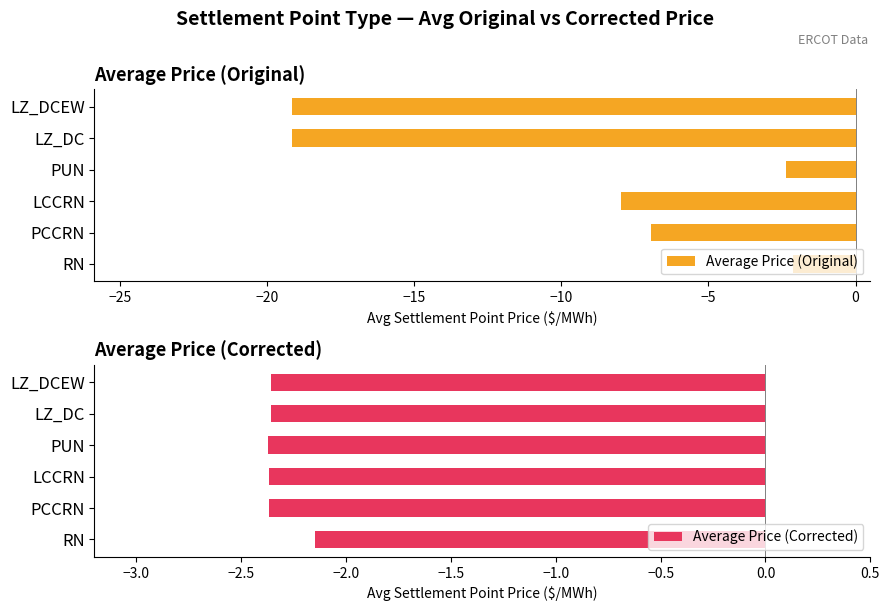

List the series in order of their peak value, lowest first.

Average Price (Corrected), Average Price (Original)